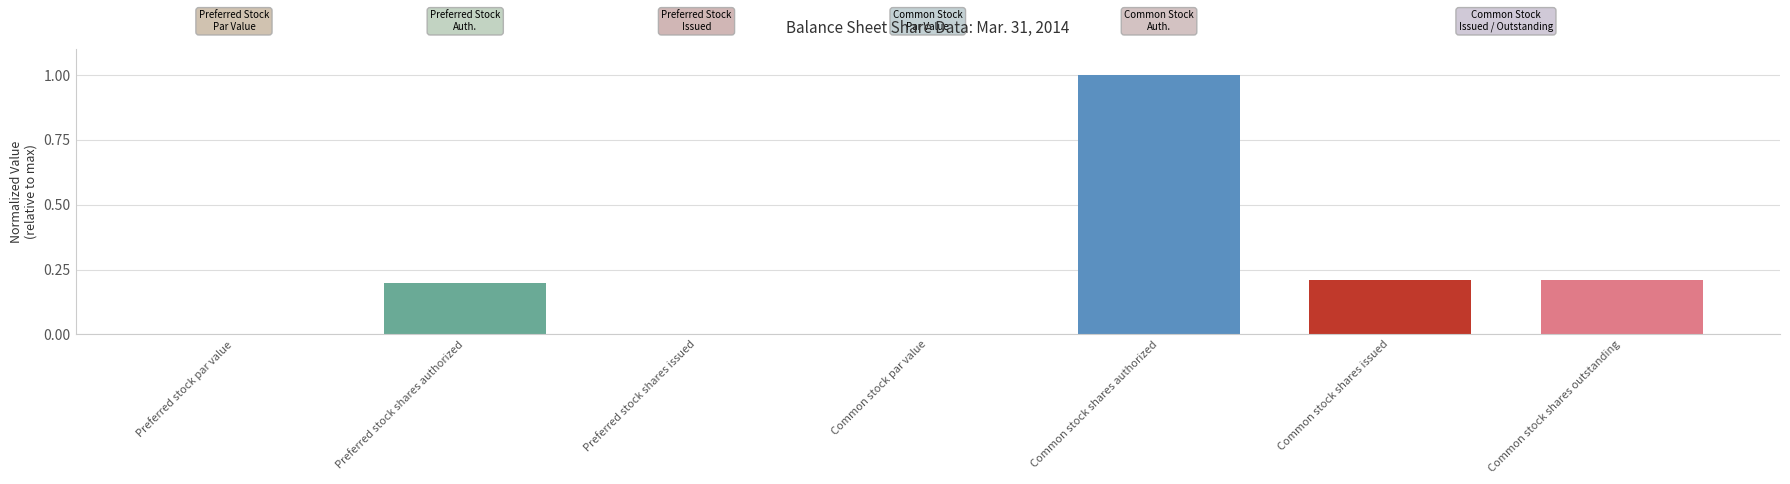

At which category does the chart reach its peak across all series?

Common stock shares authorized